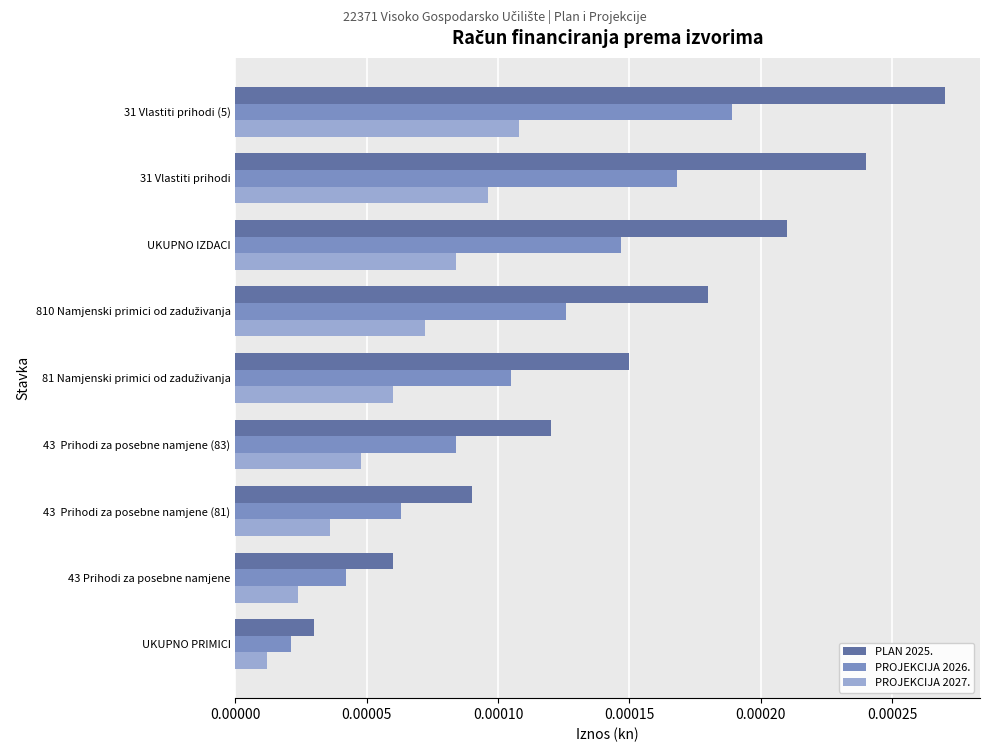

List the series in order of their peak value, lowest first.

PROJEKCIJA 2027., PROJEKCIJA 2026., PLAN 2025.